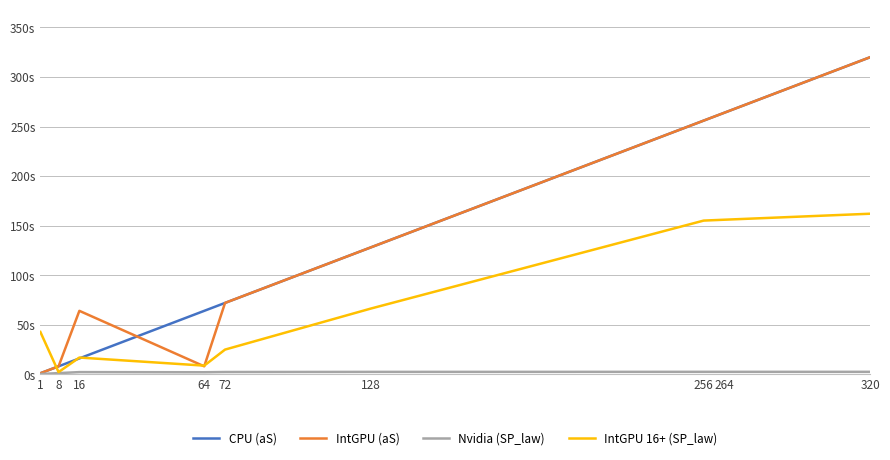

What is the minimum value for IntGPU 16+ (SP_law)?

2.2